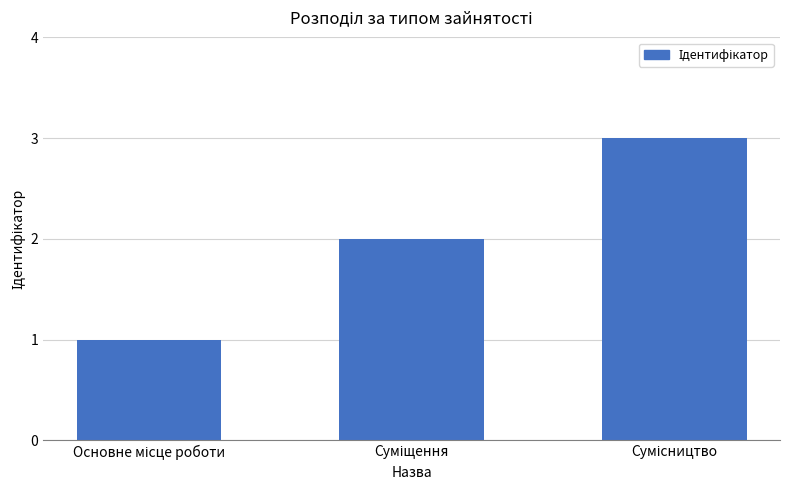

How many bars are there in total?

3